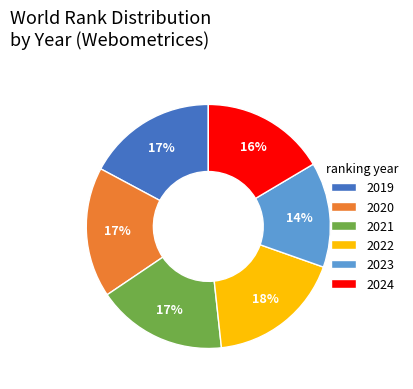

Is there a majority slice in this chart?

No